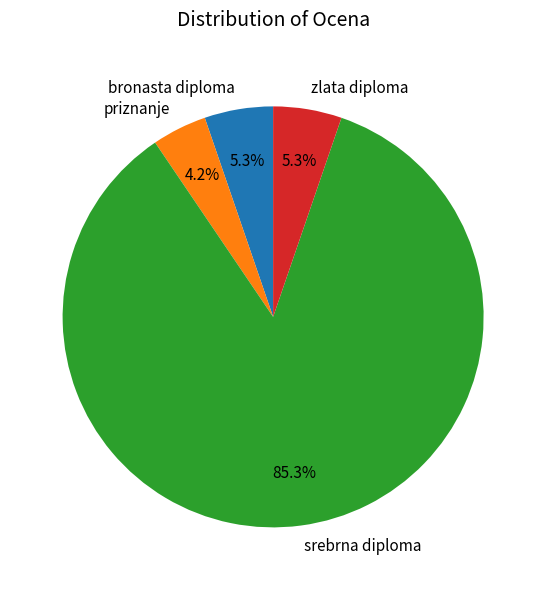

Between zlata diploma and priznanje, which is larger?

zlata diploma